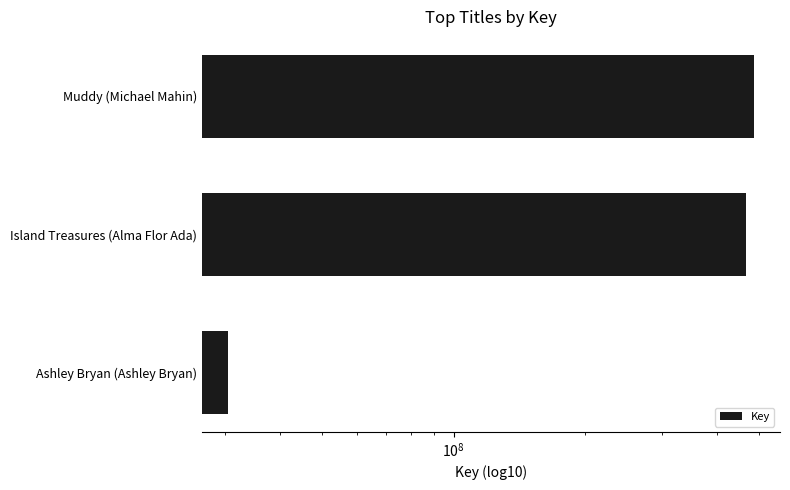

Reading left to right, transcribe all the data shown in this chart.

486301329	466819687	30424431